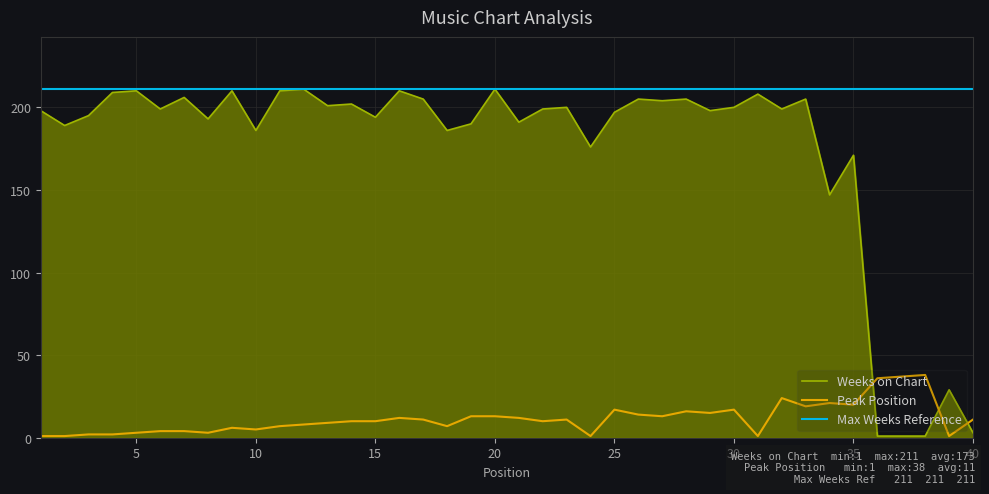

Where is the first local maximum for Weeks on Chart?

5